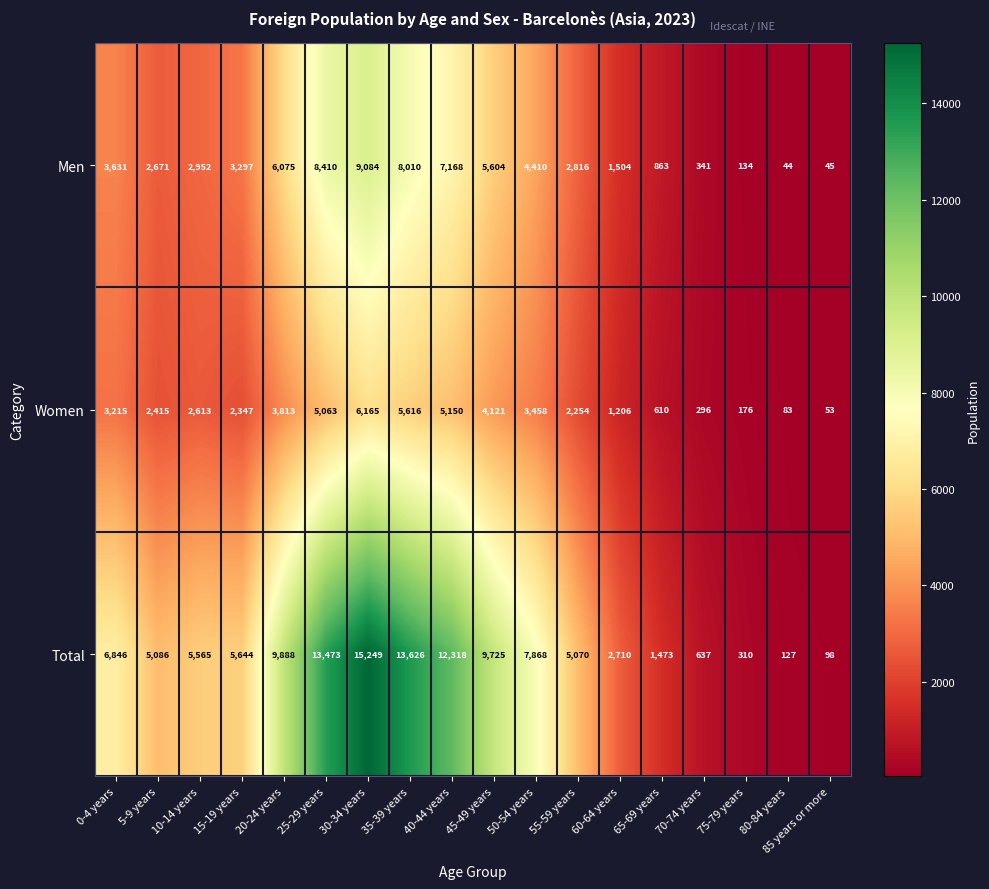

Count the number of data series in this chart.

3